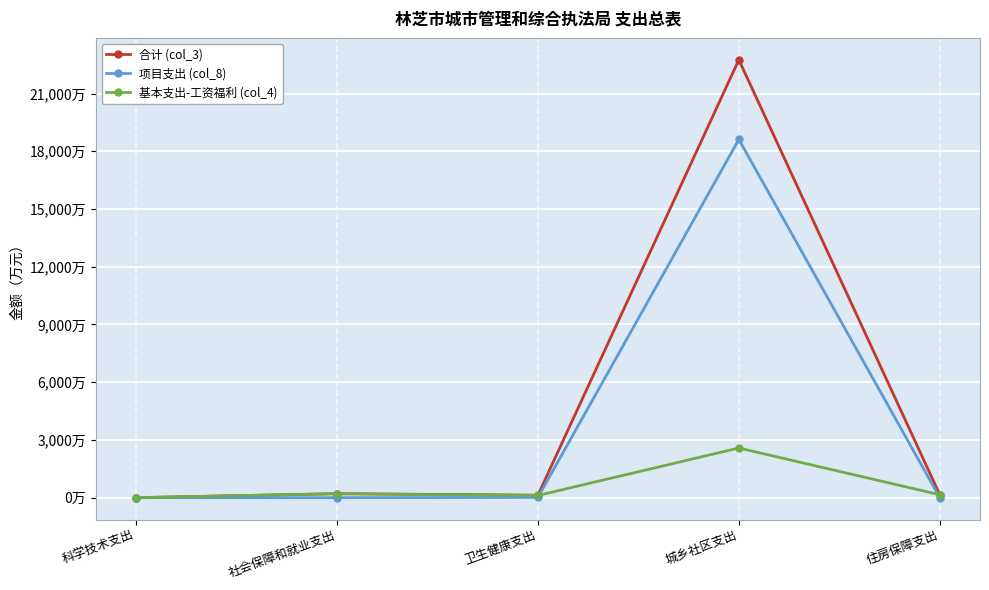

List the series in order of their overall mean, highest first.

合计 (col_3), 项目支出 (col_8), 基本支出-工资福利 (col_4)